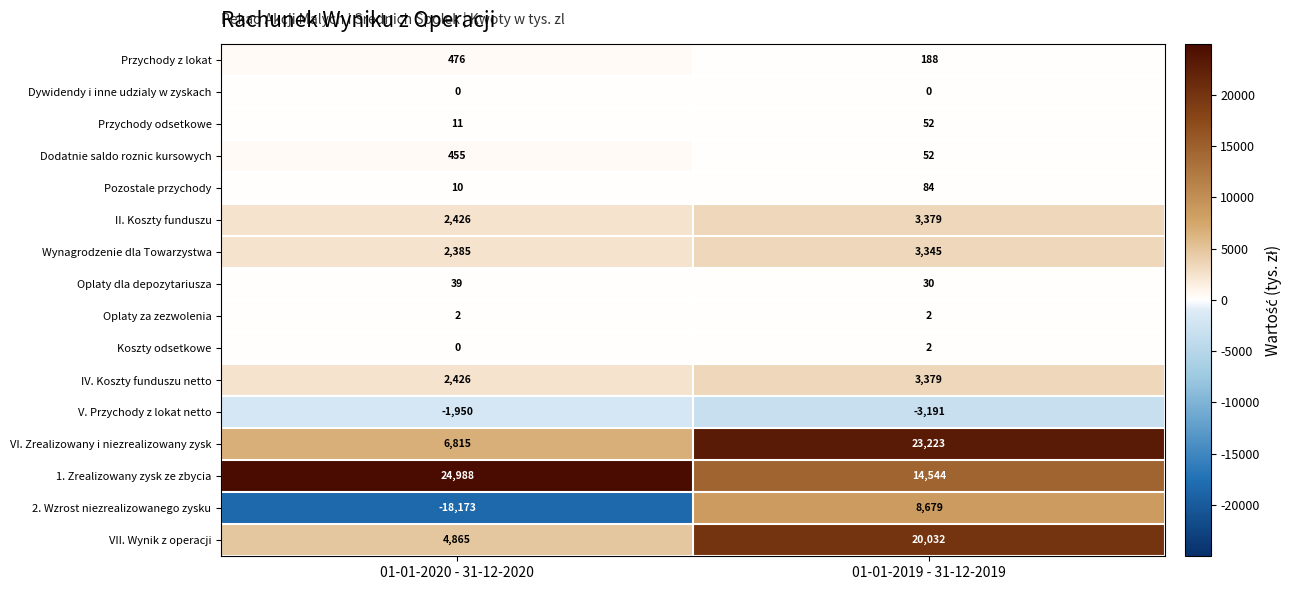

Which category has the lowest value across all series?

01-01-2020 - 31-12-2020